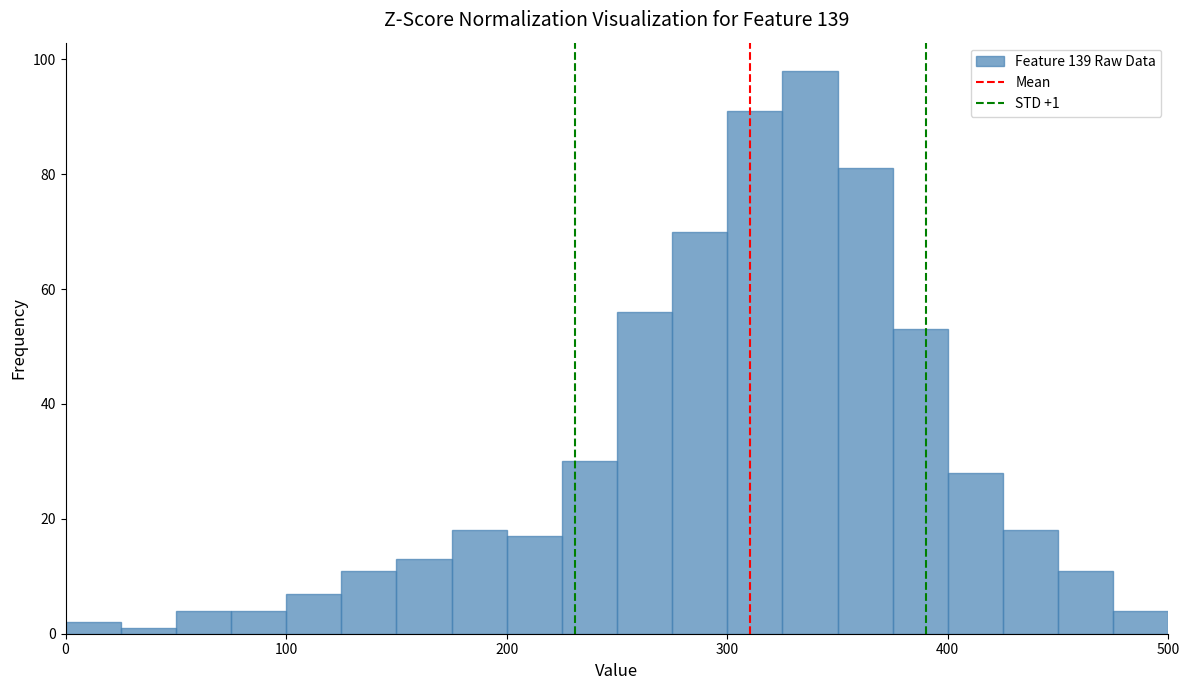

Read against the x-axis, roughly where is the centre of the tallest bar?

340